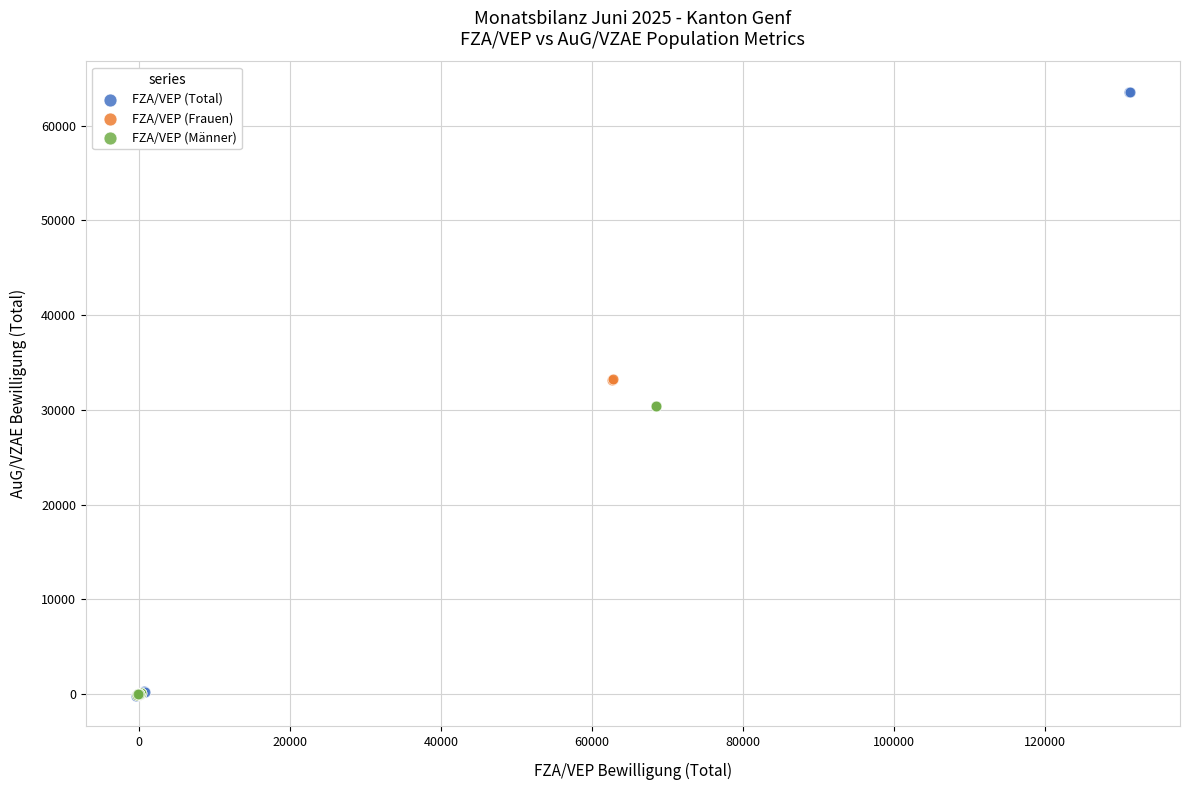

Which series contains the highest Y value?

FZA/VEP (Total)